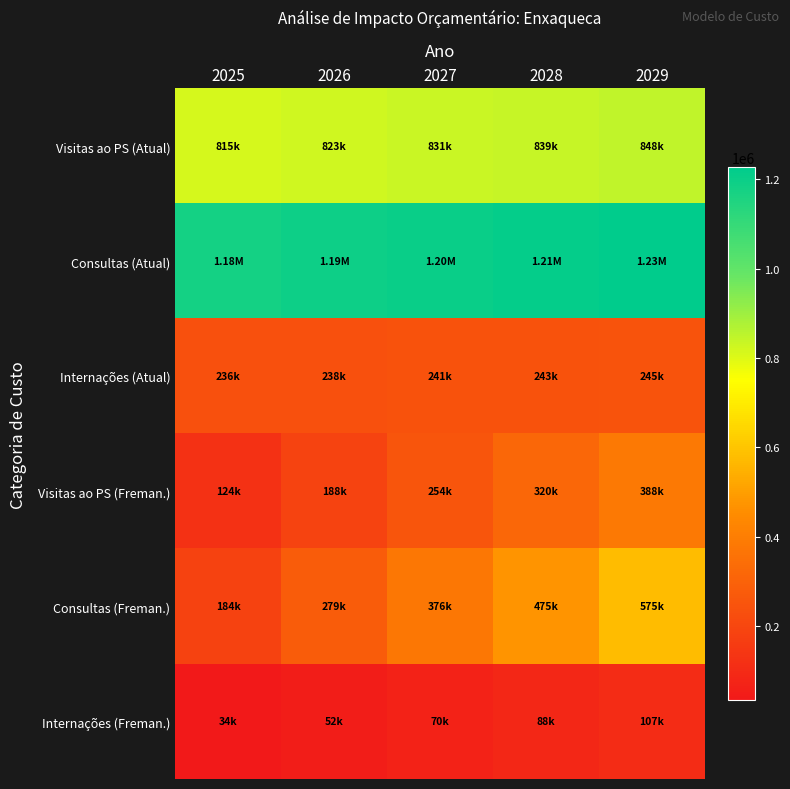

List the series in order of their peak value, highest first.

Consultas (Atual), Visitas ao PS (Atual), Consultas (Freman.), Visitas ao PS (Freman.), Internações (Atual), Internações (Freman.)